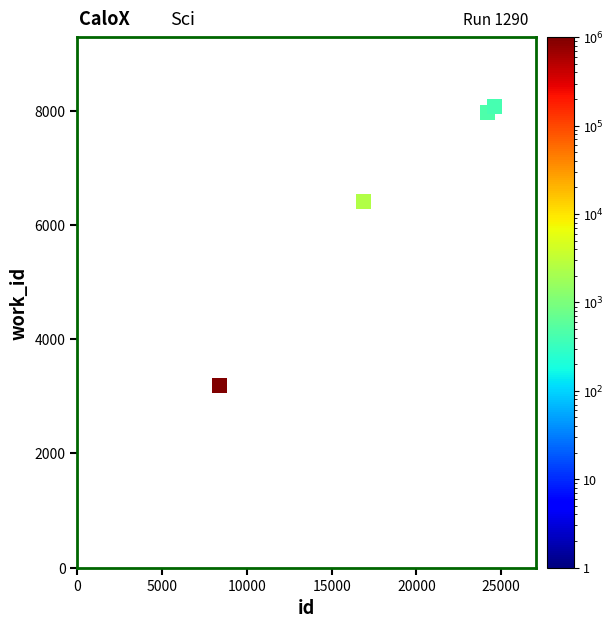

What Y value in the scatter plot is closest to 5630?

6408